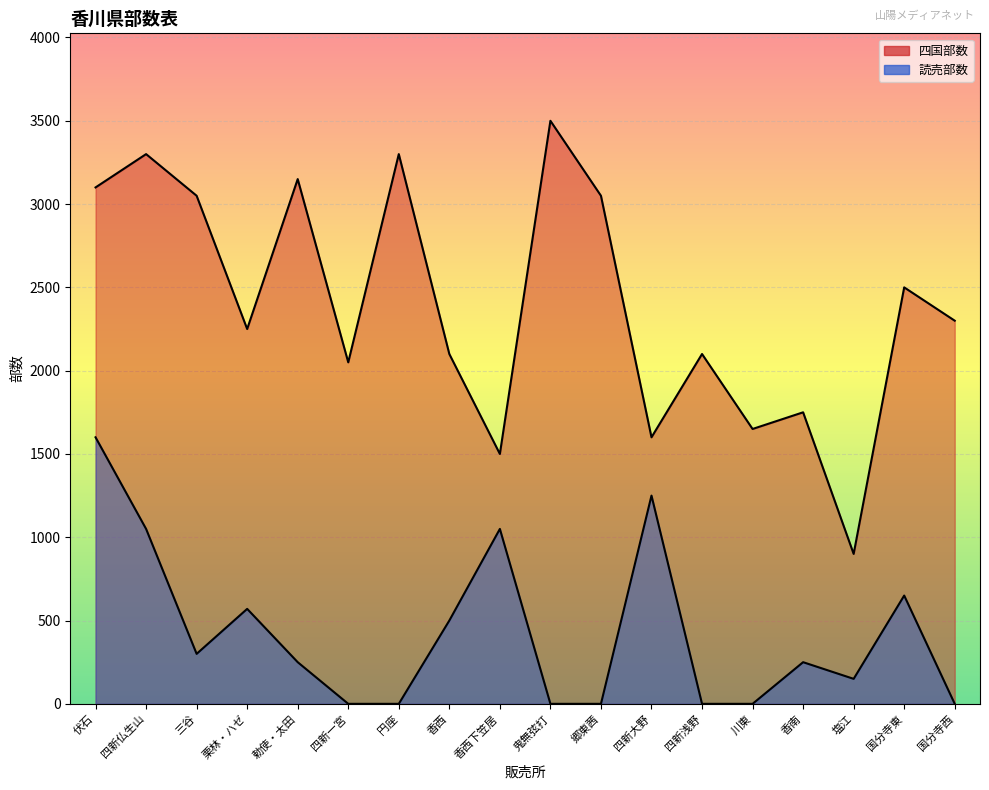

What position from the left is 三谷?

3